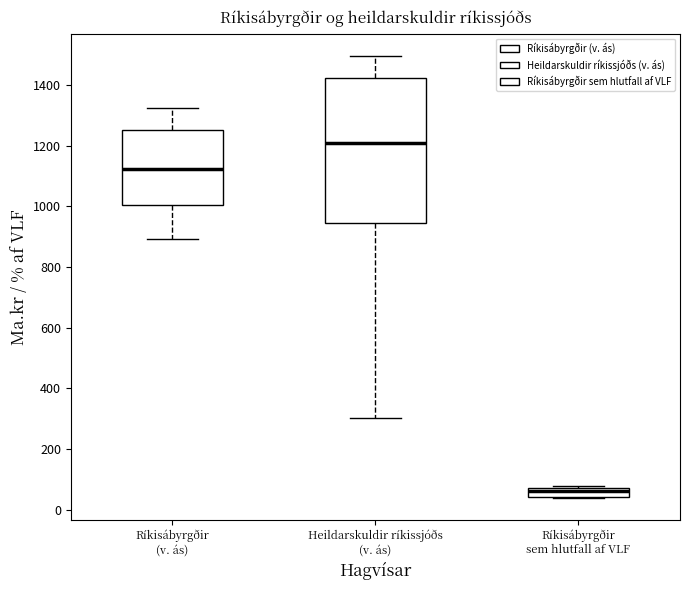

Reading left to right, transcribe this box plot: for each box, give where its median line is, the range the box spans, and where its two whiskers end, as read against the y-axis. The values are not printed on the chart, so give them approximately, as read against the axis.

Ríkisábyrgðir (v. ás): median 1120, box 1000 to 1260, whiskers 900 to 1320
Heildarskuldir ríkissjóðs (v. ás): median 1200, box 940 to 1420, whiskers 300 to 1500
Ríkisábyrgðir sem hlutfall af VLF: median 60, box 40 to 80, whiskers 40 to 80 (just above the box's upper edge)